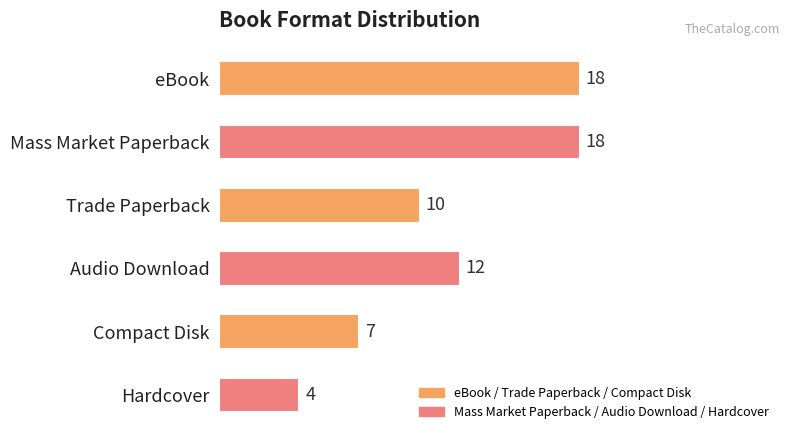

What is the average value?

12